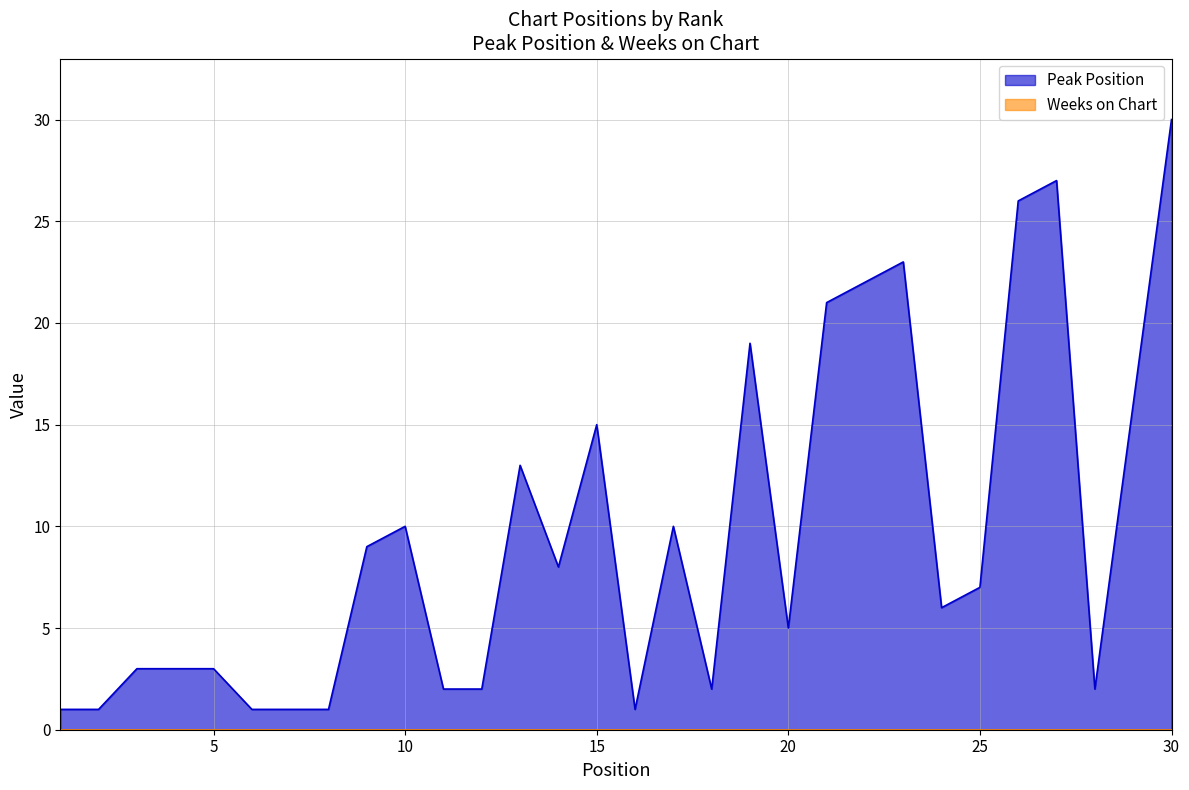

What is the sum of the values at 6 and 24?

7